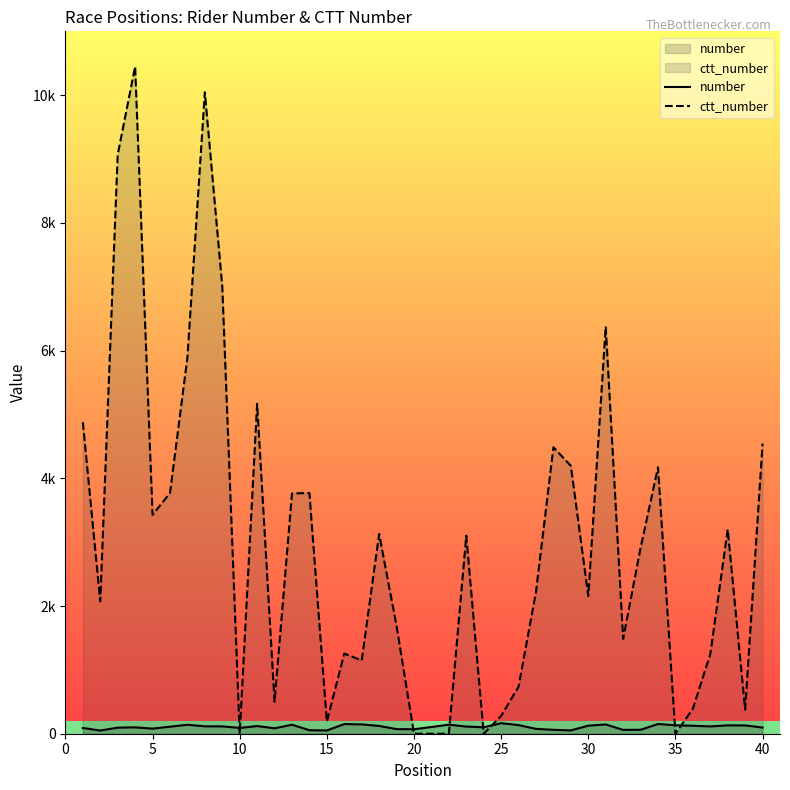

Rank the series by their average value, from lowest to highest.

number, ctt_number